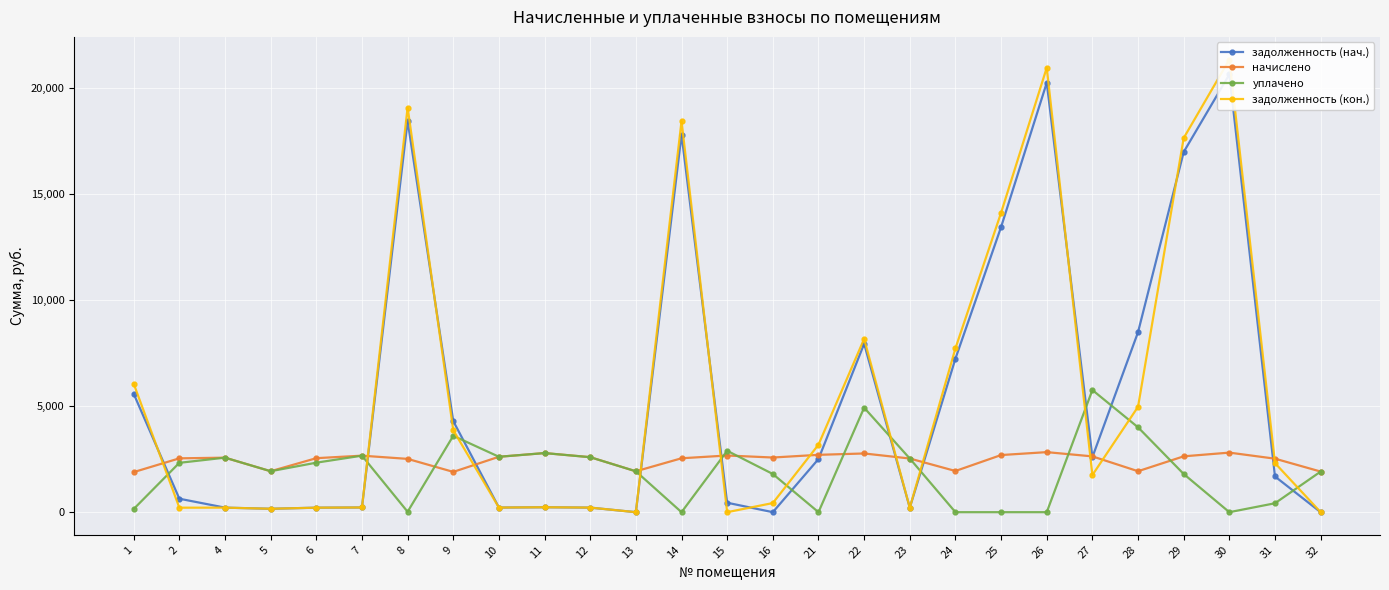

Where is the first local minimum for задолженность (нач.)?

5